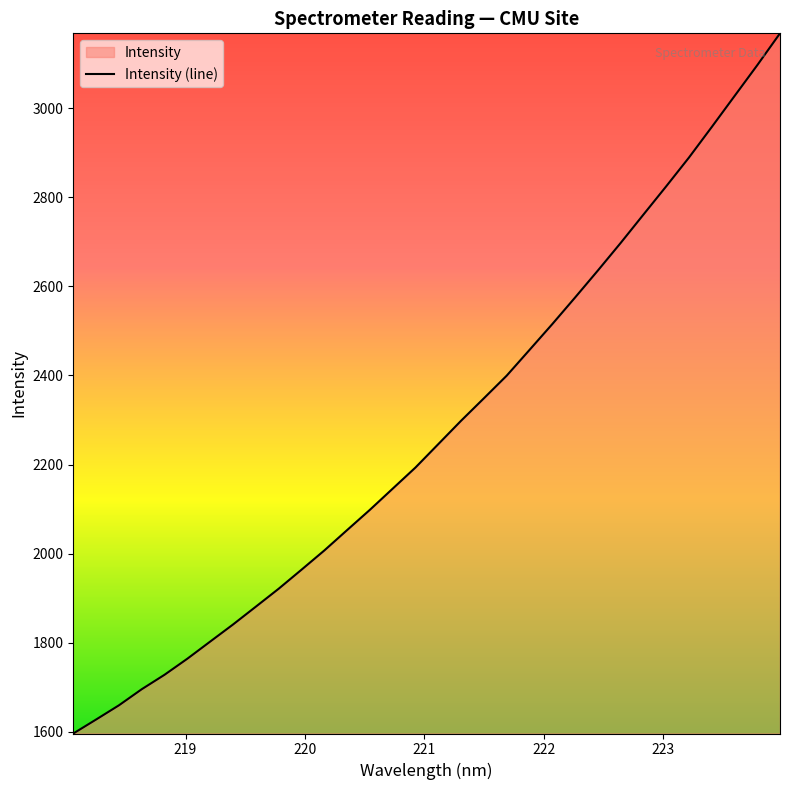

What is the difference between the second highest and second lowest values?

1469.5